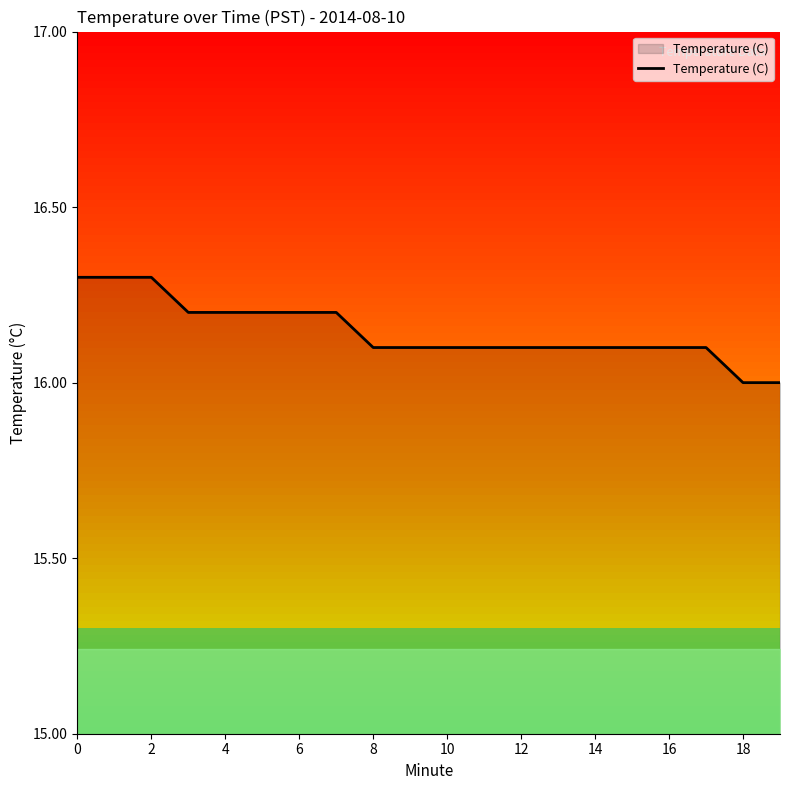

Where is the data nearest to the value 16?

18